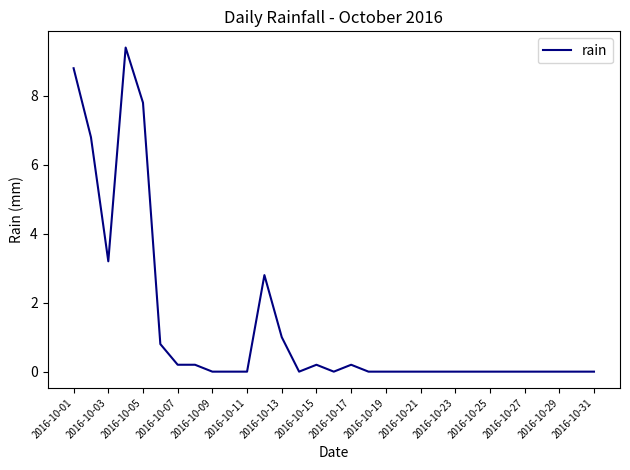

Reading left to right, what are all the values shown in this chart?

8.8	6.8	3.2	9.4	7.8	0.8	0.2	0.2	0.0	0.0	0.0	2.8	1.0	0.0	0.2	0.0	0.2	0.0	0.0	0.0	0.0	0.0	0.0	0.0	0.0	0.0	0.0	0.0	0.0	0.0	0.0